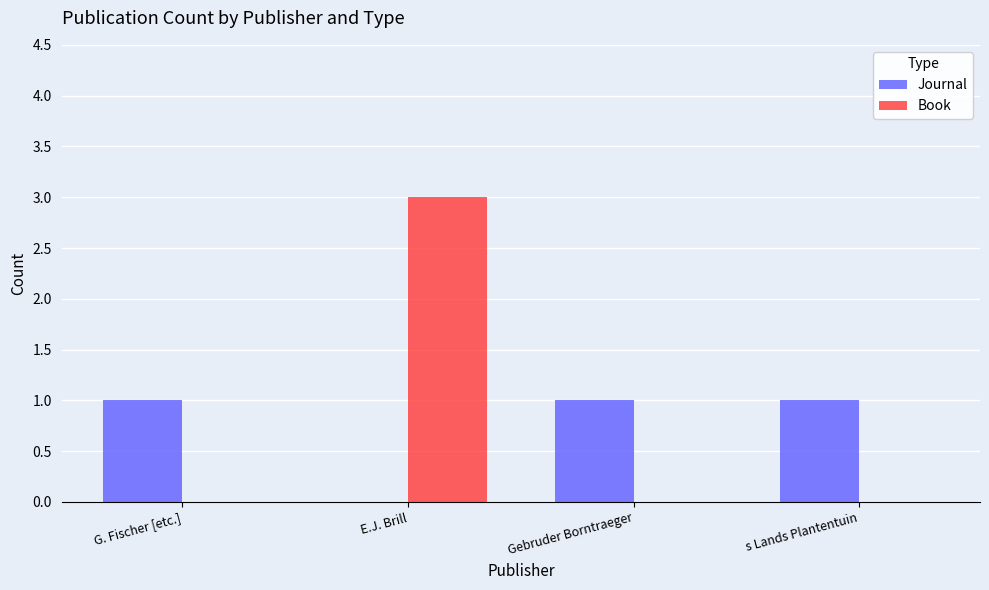

Between E.J. Brill and s Lands Plantentuin, which series saw the biggest shift?

Book